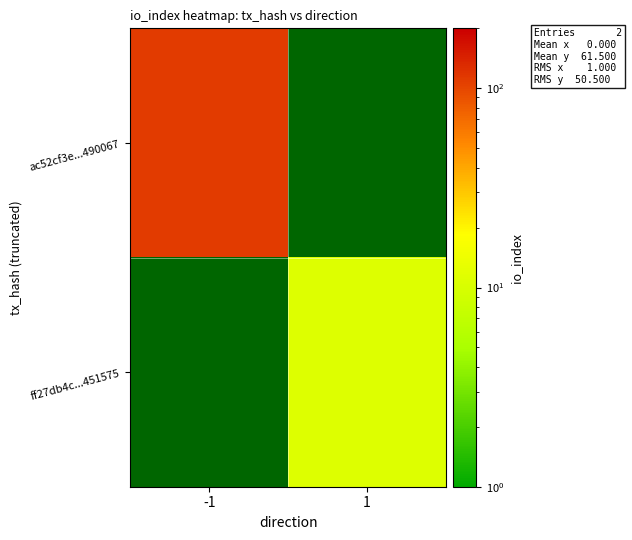

At which category does the chart reach its minimum across all series?

1